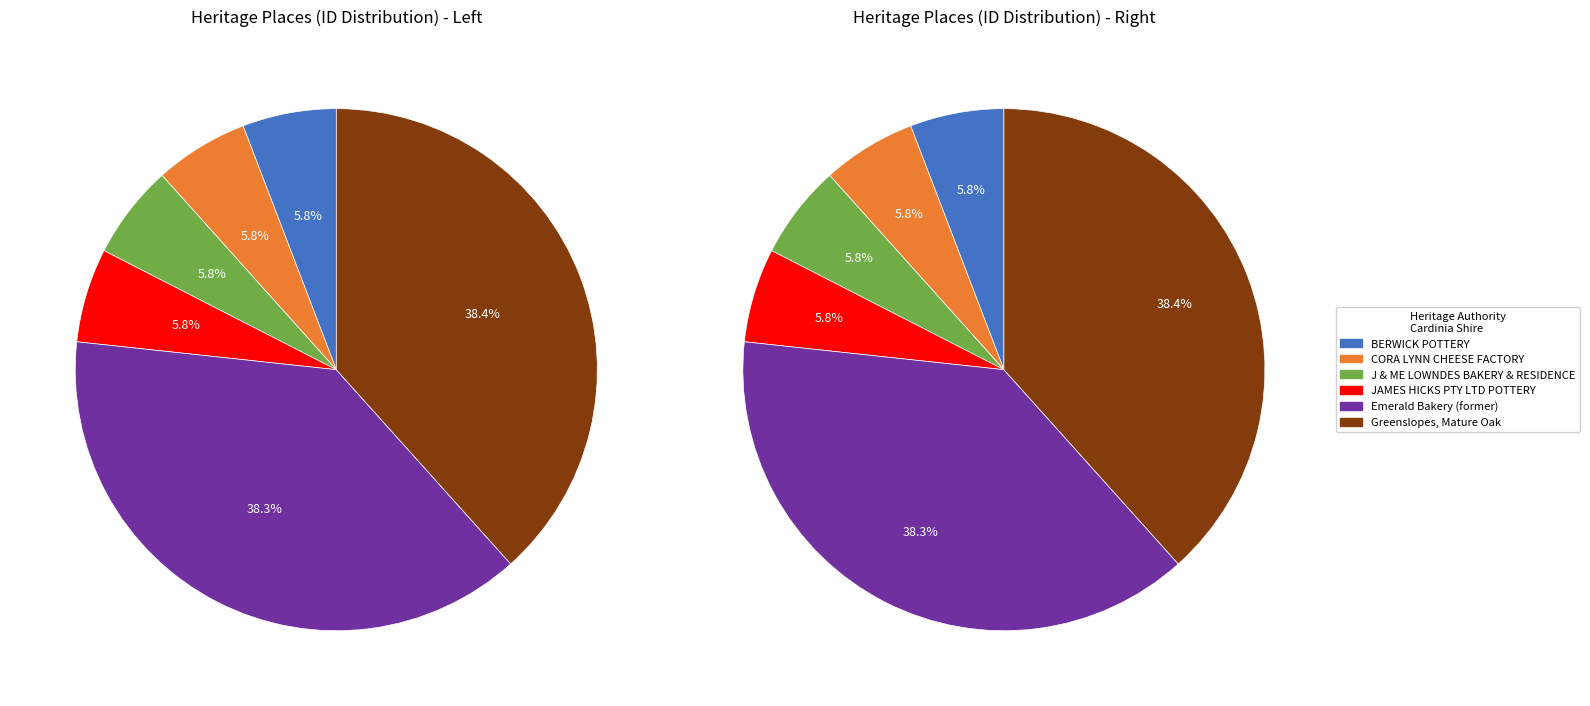

Is the sum of J & ME LOWNDES BAKERY & RESIDENCE and Emerald Bakery (former) greater than half?

No